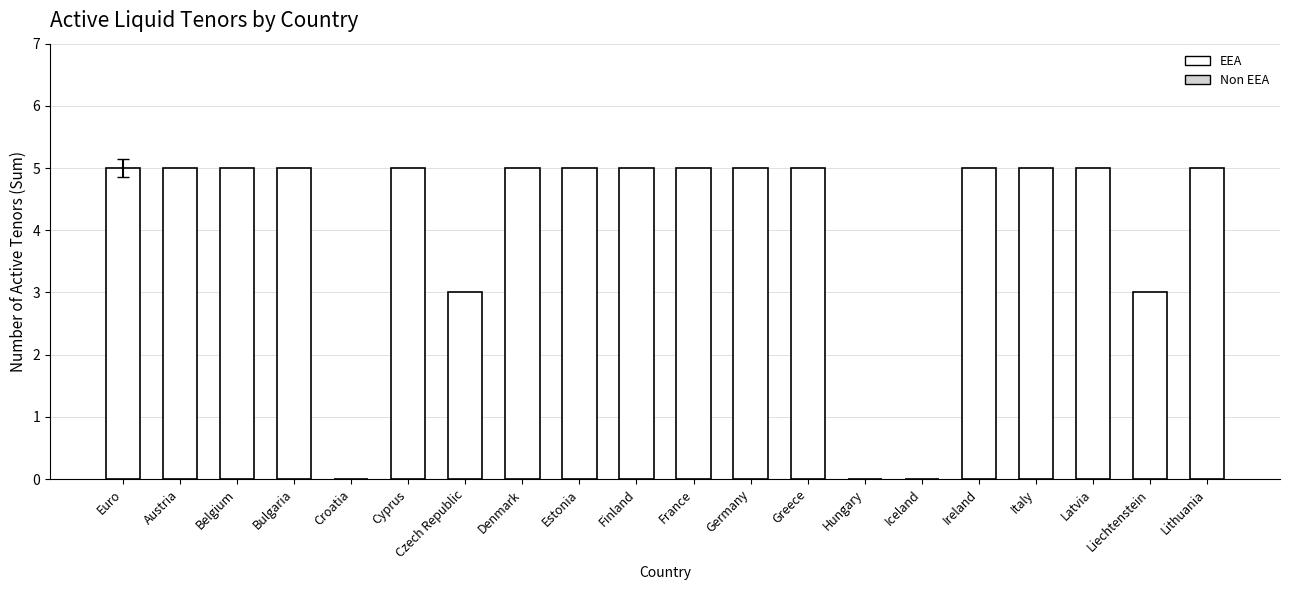

What is the maximum value shown in the chart?

5